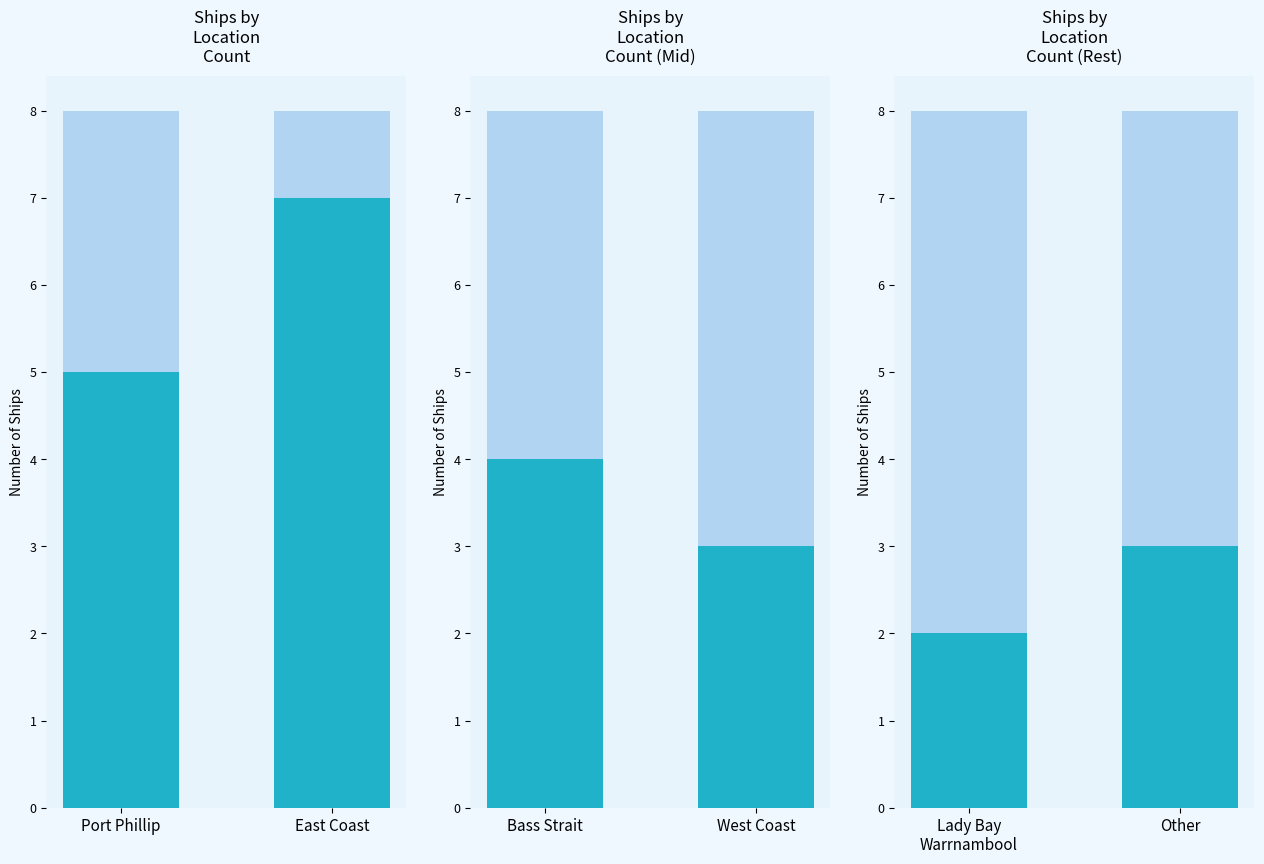

What is the value of the Ships by Location Count bar at the 2nd from the left?

7